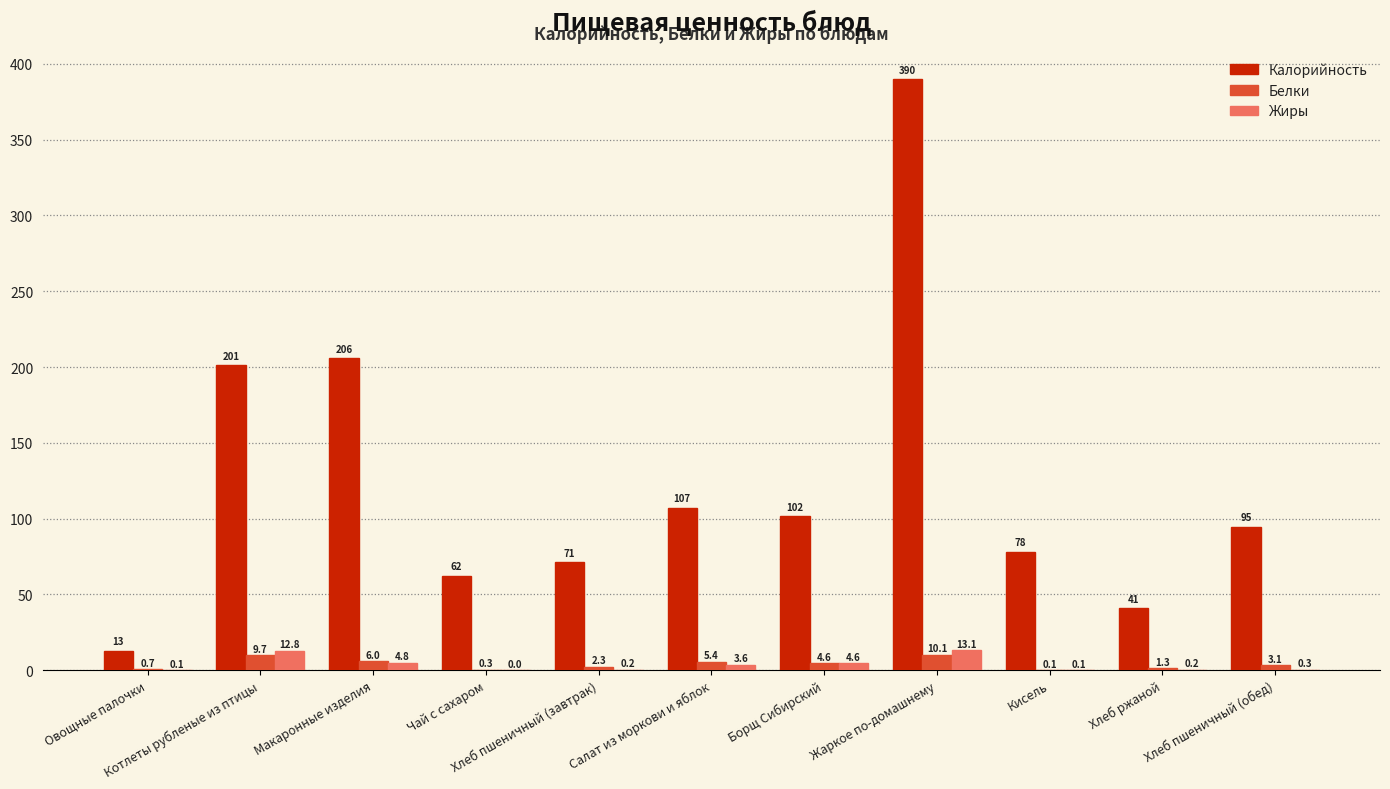

At which category is the sum across all series the highest?

Жаркое по-домашнему